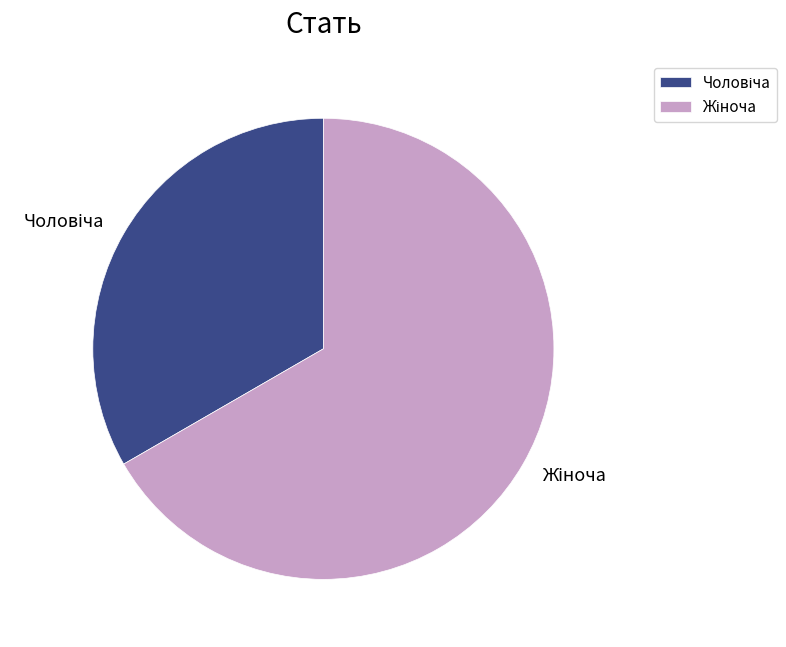

Is there a majority slice in this chart?

Yes